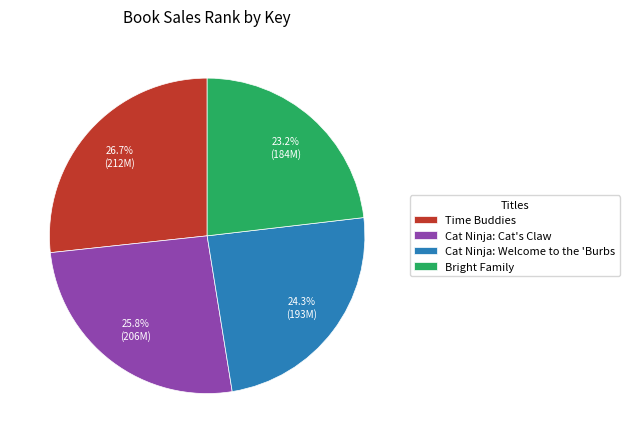

To the nearest percent, what is the average slice percentage?

25%